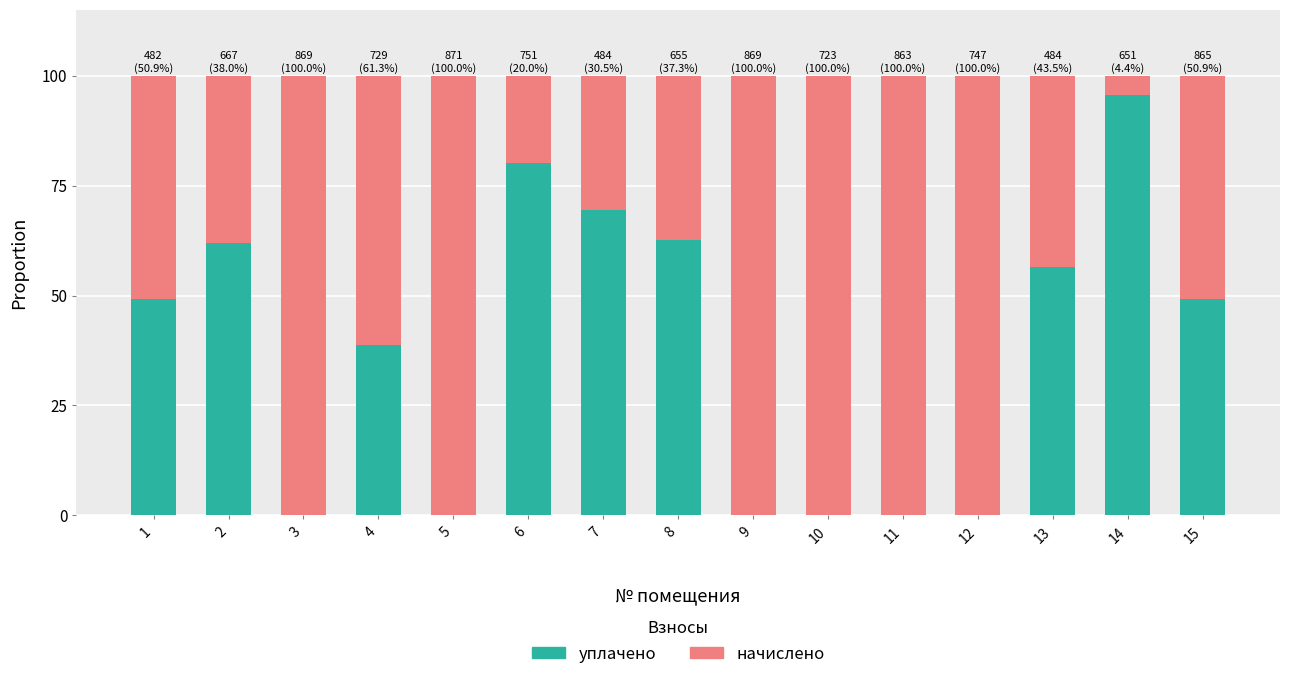

Read the уплачено value at 6.

80.0